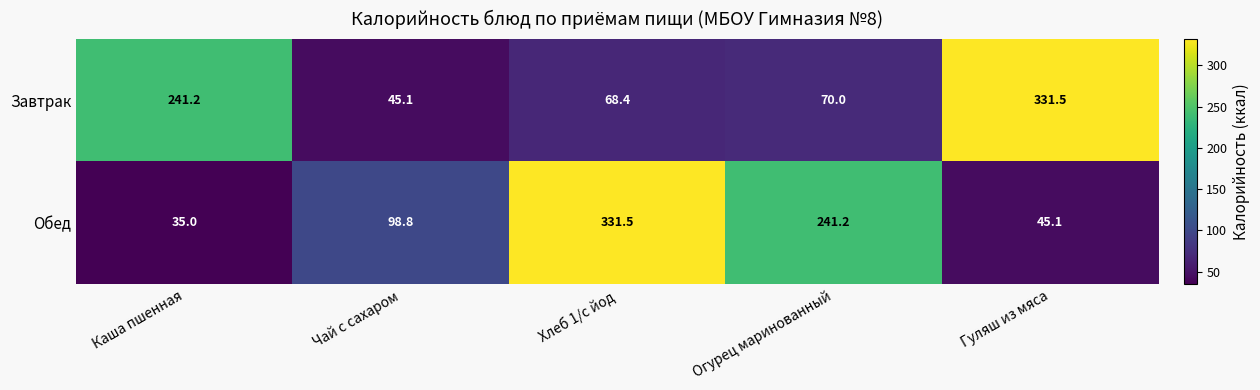

True or false: Завтрак has a value of 15.5 at Чай с сахаром.

False